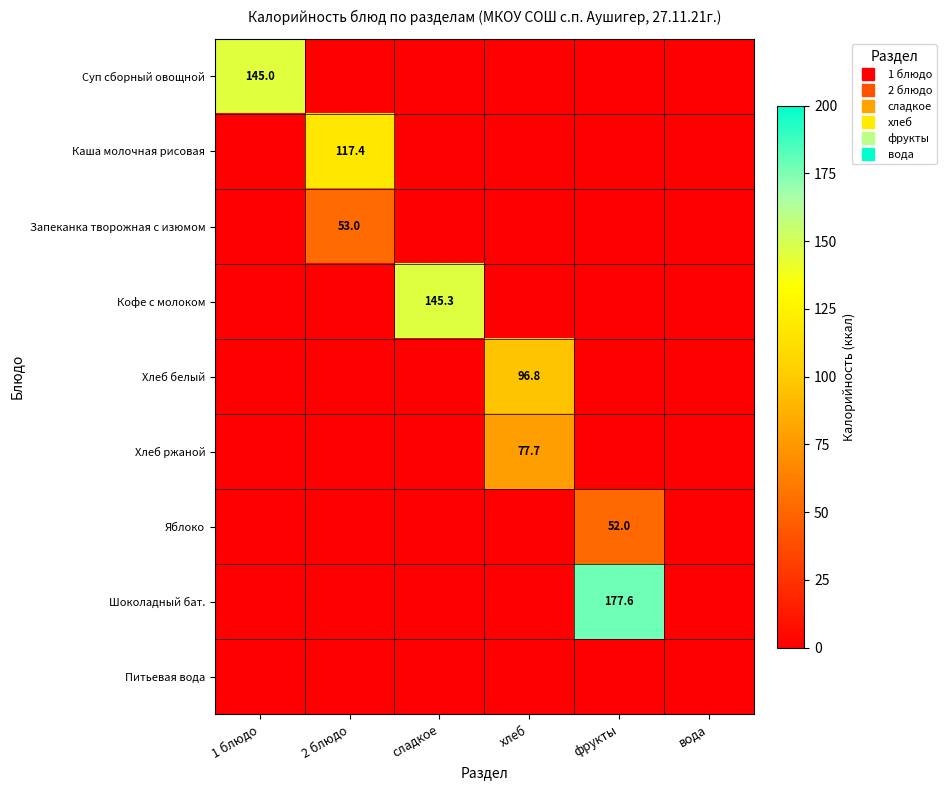

What is the difference between the maximum and minimum values in the Хлеб ржаной series?

77.7